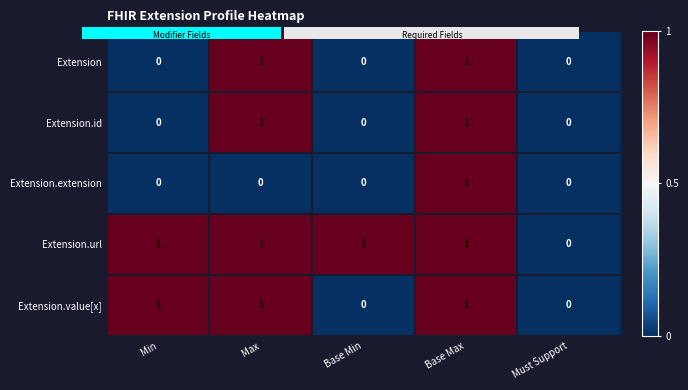

Which category has the highest value in the Extension.extension series?

Base Max